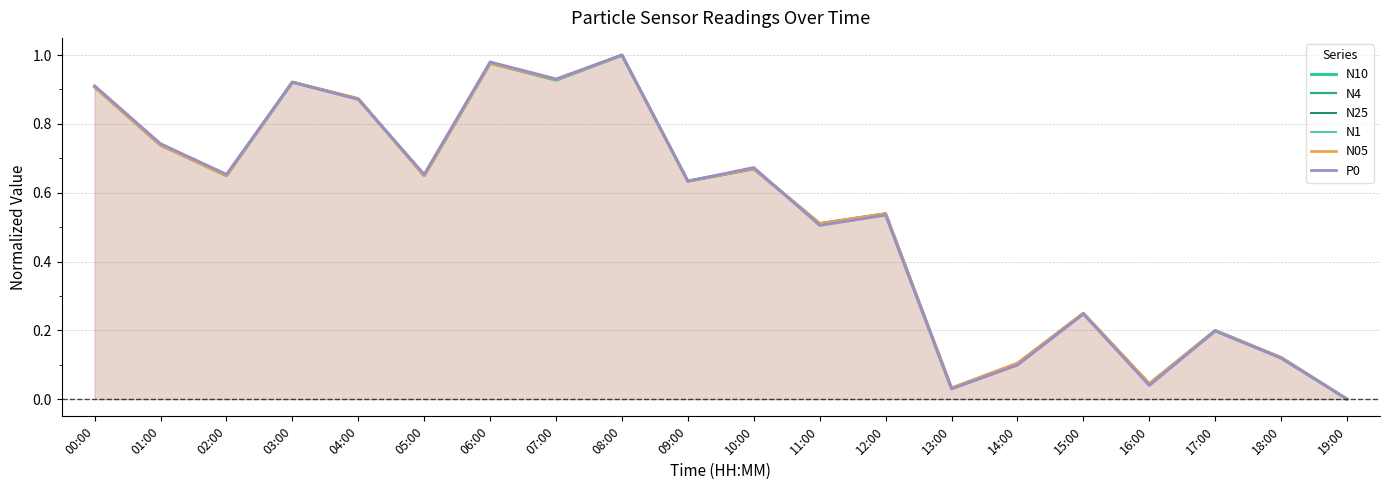

Reading left to right, list all the values displayed in this chart.

N10: 00:00=0.9	01:00=0.7	02:00=0.6	03:00=0.9	04:00=0.9	05:00=0.6	06:00=1.0	07:00=0.9	08:00=1.0	09:00=0.6	10:00=0.7	11:00=0.5	12:00=0.5	13:00=0.0	14:00=0.1	15:00=0.2	16:00=0.0	17:00=0.2	18:00=0.1	19:00=0.0
N4: 00:00=0.9	01:00=0.7	02:00=0.6	03:00=0.9	04:00=0.9	05:00=0.6	06:00=1.0	07:00=0.9	08:00=1.0	09:00=0.6	10:00=0.7	11:00=0.5	12:00=0.5	13:00=0.0	14:00=0.1	15:00=0.2	16:00=0.0	17:00=0.2	18:00=0.1	19:00=0.0
N25: 00:00=0.9	01:00=0.7	02:00=0.6	03:00=0.9	04:00=0.9	05:00=0.6	06:00=1.0	07:00=0.9	08:00=1.0	09:00=0.6	10:00=0.7	11:00=0.5	12:00=0.5	13:00=0.0	14:00=0.1	15:00=0.2	16:00=0.0	17:00=0.2	18:00=0.1	19:00=0.0
N1: 00:00=0.9	01:00=0.7	02:00=0.6	03:00=0.9	04:00=0.9	05:00=0.6	06:00=1.0	07:00=0.9	08:00=1.0	09:00=0.6	10:00=0.7	11:00=0.5	12:00=0.5	13:00=0.0	14:00=0.1	15:00=0.2	16:00=0.0	17:00=0.2	18:00=0.1	19:00=0.0
N05: 00:00=0.9	01:00=0.7	02:00=0.6	03:00=0.9	04:00=0.9	05:00=0.6	06:00=1.0	07:00=0.9	08:00=1.0	09:00=0.6	10:00=0.7	11:00=0.5	12:00=0.5	13:00=0.0	14:00=0.1	15:00=0.3	16:00=0.0	17:00=0.2	18:00=0.1	19:00=0.0
P0: 00:00=0.9	01:00=0.7	02:00=0.7	03:00=0.9	04:00=0.9	05:00=0.7	06:00=1.0	07:00=0.9	08:00=1.0	09:00=0.6	10:00=0.7	11:00=0.5	12:00=0.5	13:00=0.0	14:00=0.1	15:00=0.2	16:00=0.0	17:00=0.2	18:00=0.1	19:00=0.0